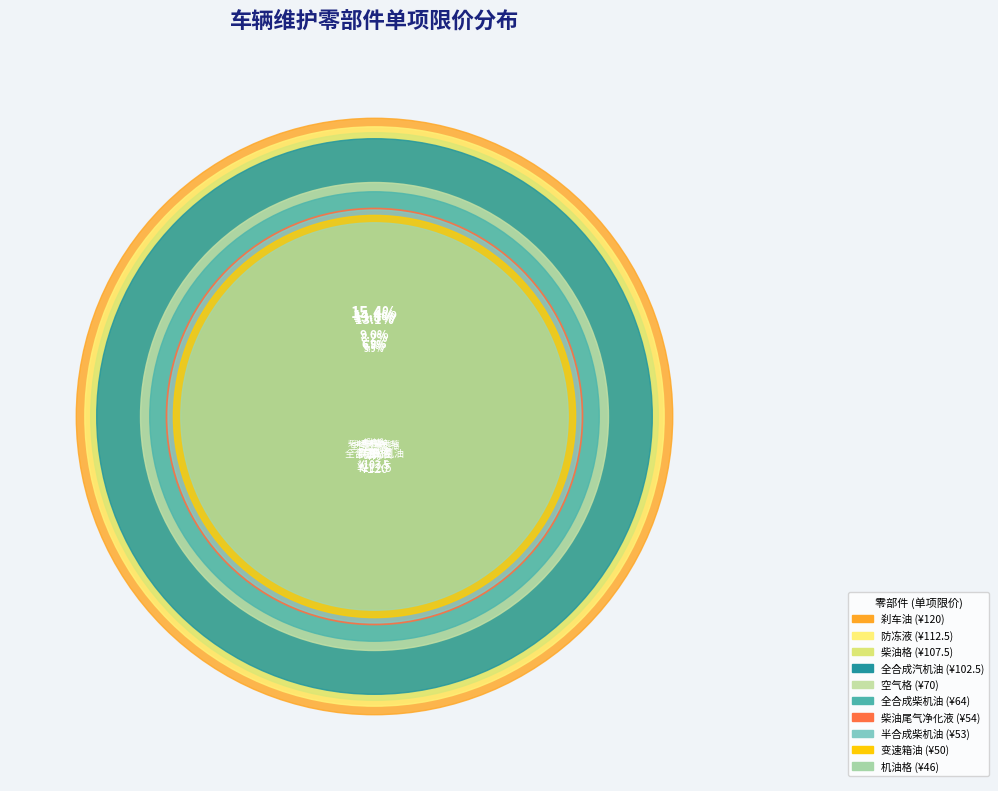

What is the largest slice in the pie chart?

刹车油